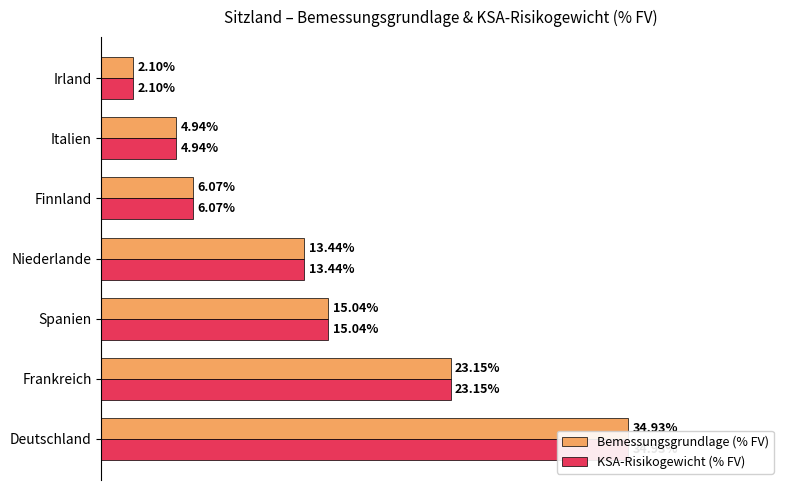

Reading left to right, what are all the values shown in this chart?

Bemessungsgrundlage (% FV): 34.9	23.1	15.0	13.4	6.1	4.9	2.1
KSA-Risikogewicht (% FV): 34.9	23.1	15.0	13.4	6.1	4.9	2.1